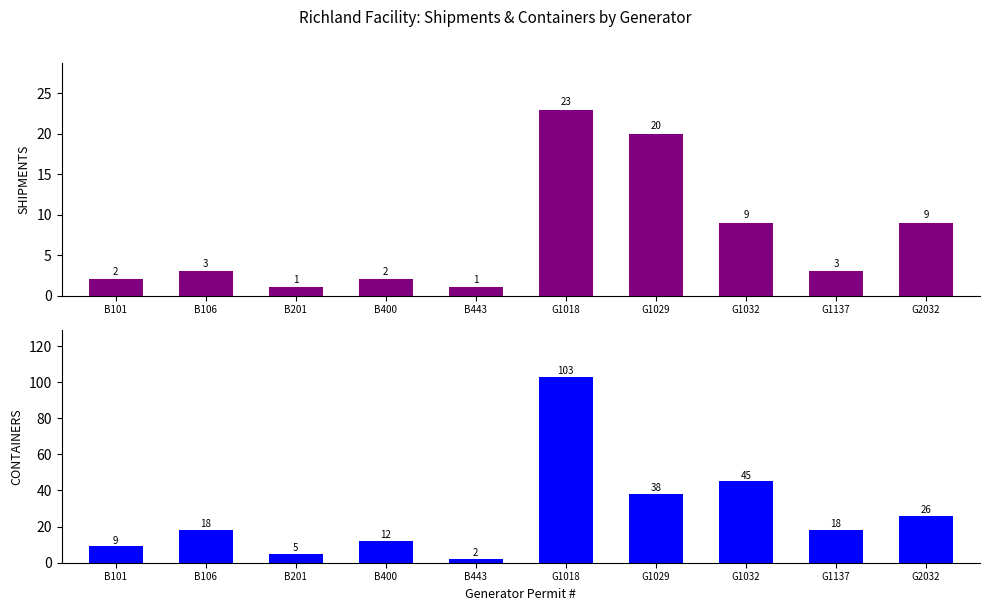

Is it true that CONTAINERS equals 62 at G1018?

False